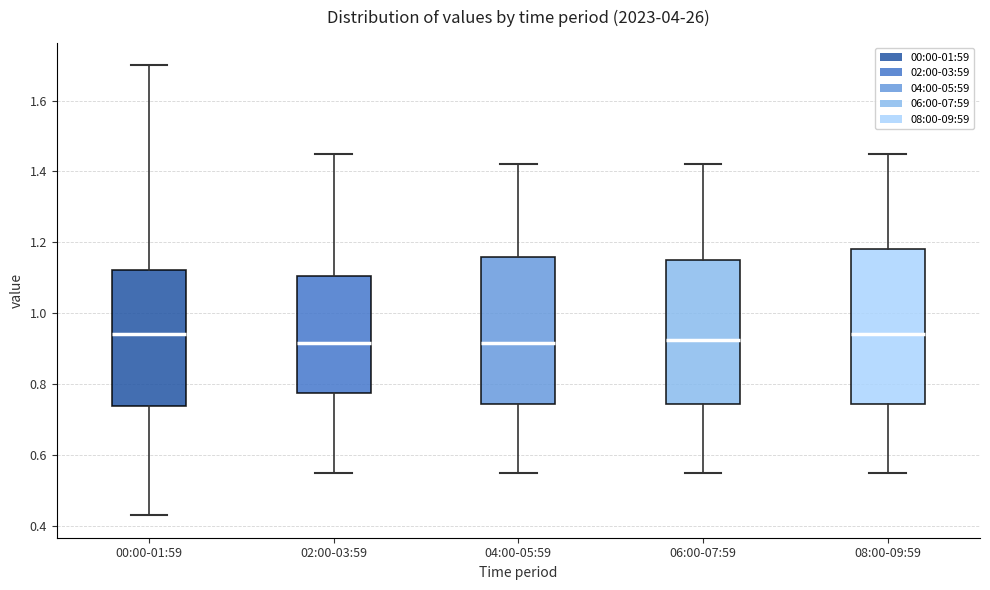

Which box is the tallest, from its lower edge to its upper edge?

08:00-09:59